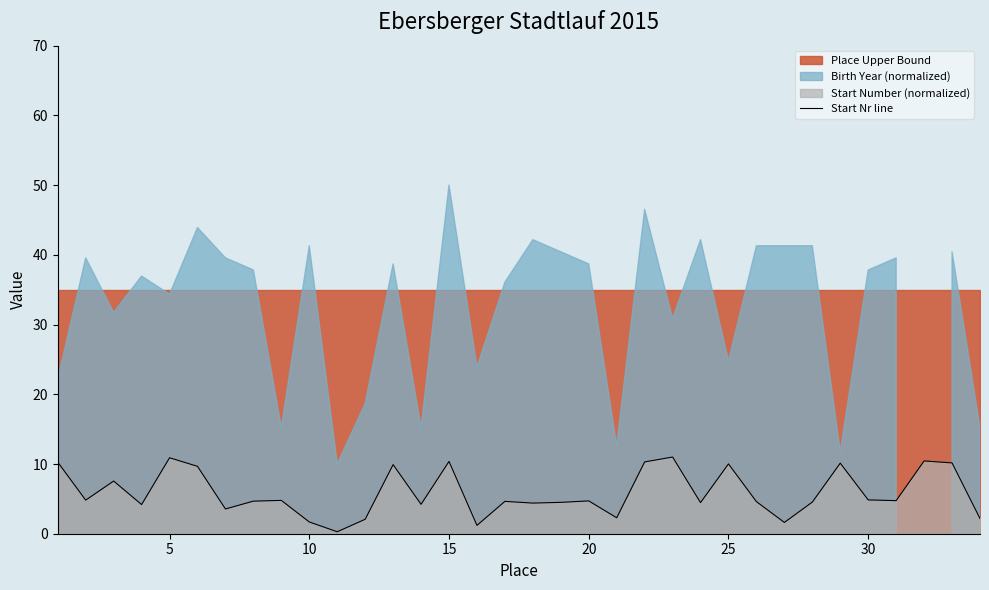

Is it true that Start Nr line equals 1.7 at 10?

True